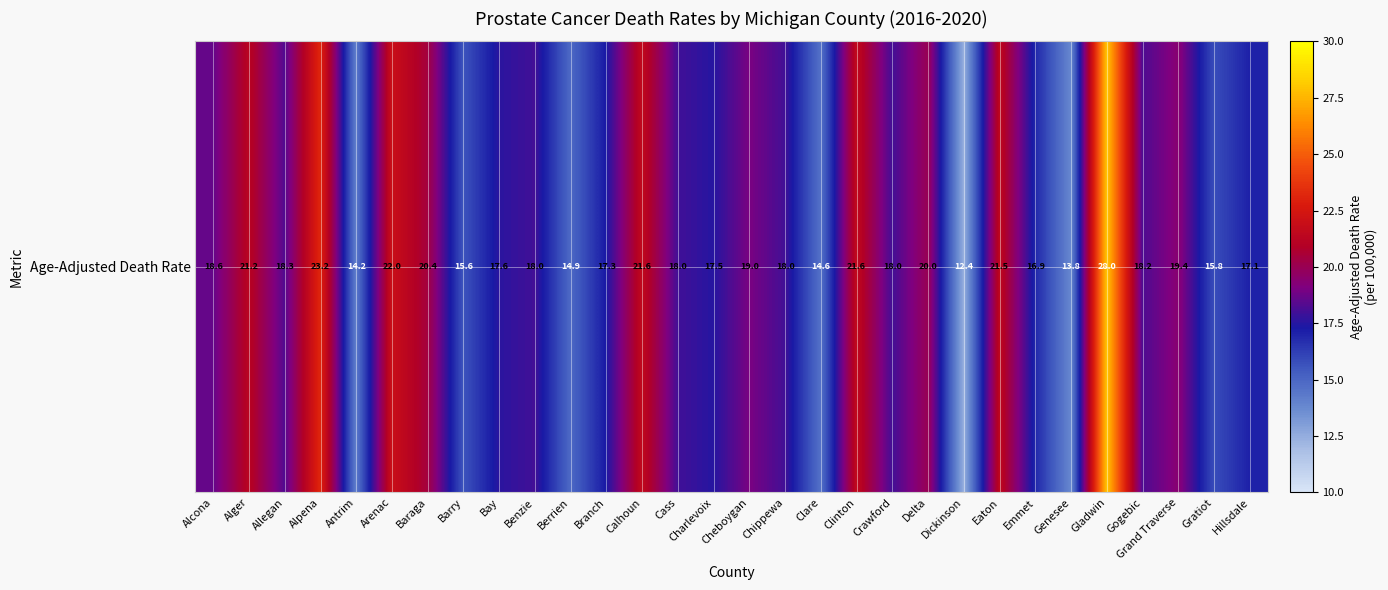

What is the greatest value displayed?

28.0